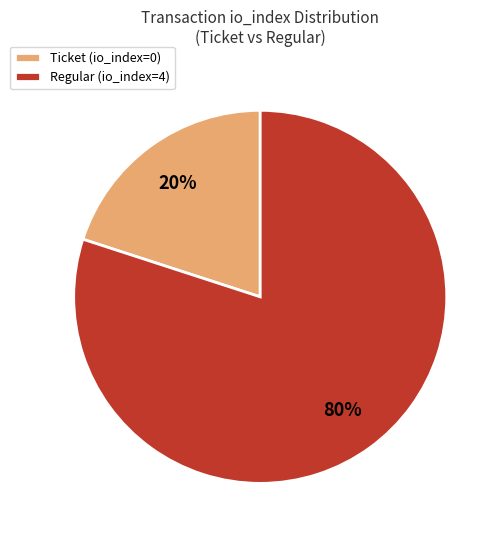

How many slices are in this pie chart?

2